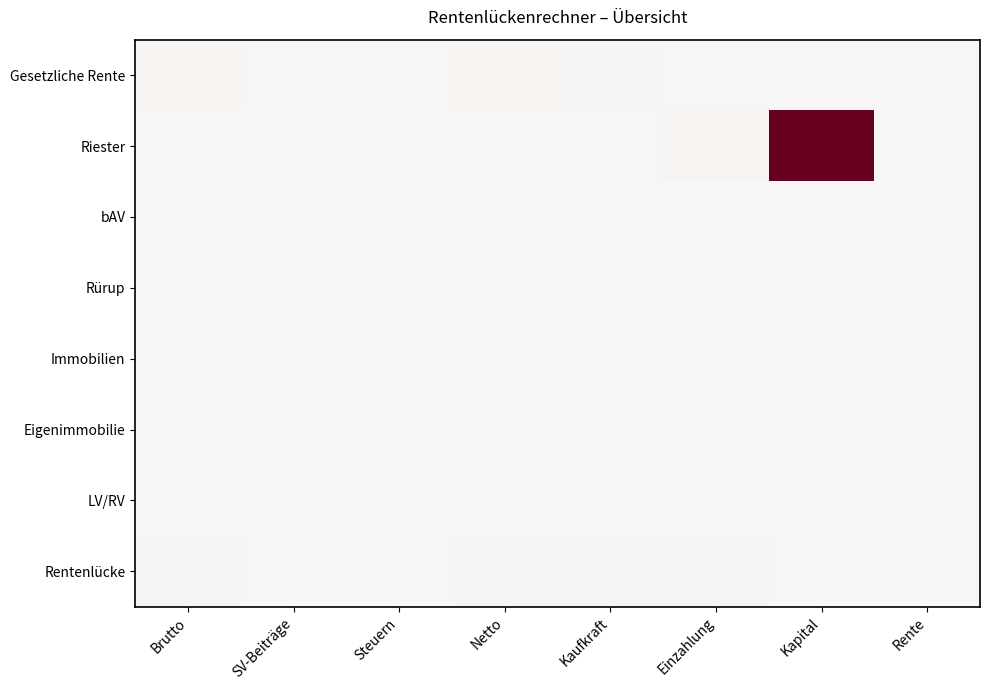

At which category does the chart reach its peak across all series?

Kapital